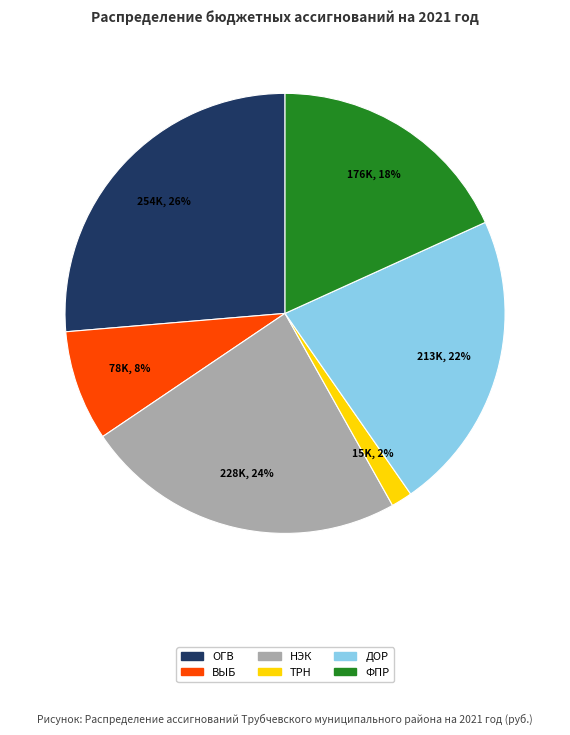

Is there any slice that represents more than half of the pie?

No